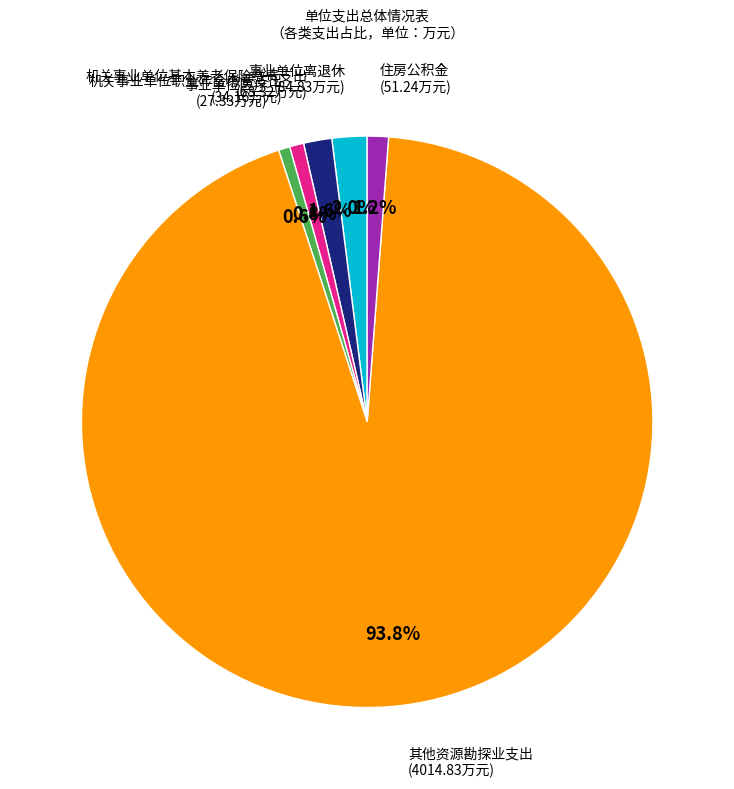

To the nearest percent, what is the difference between the 机关事业单位职业年金缴费支出 and 事业单位离退休 slice percentages?

1%